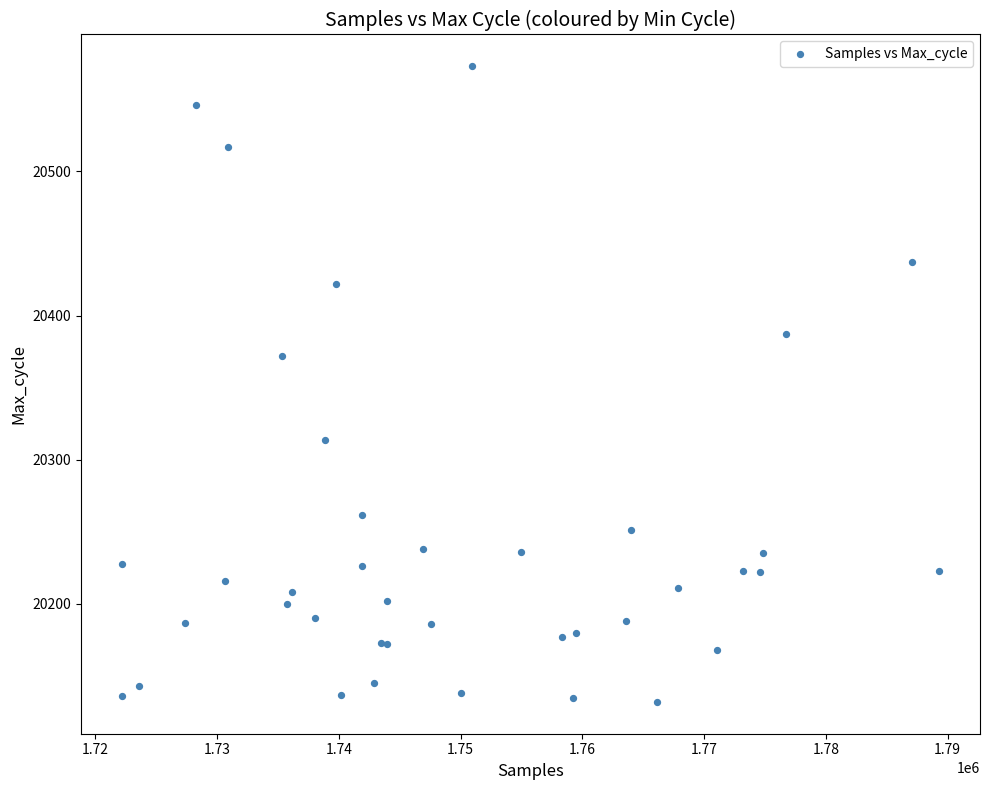

What Y value in the scatter plot is closest to 20352?

20372